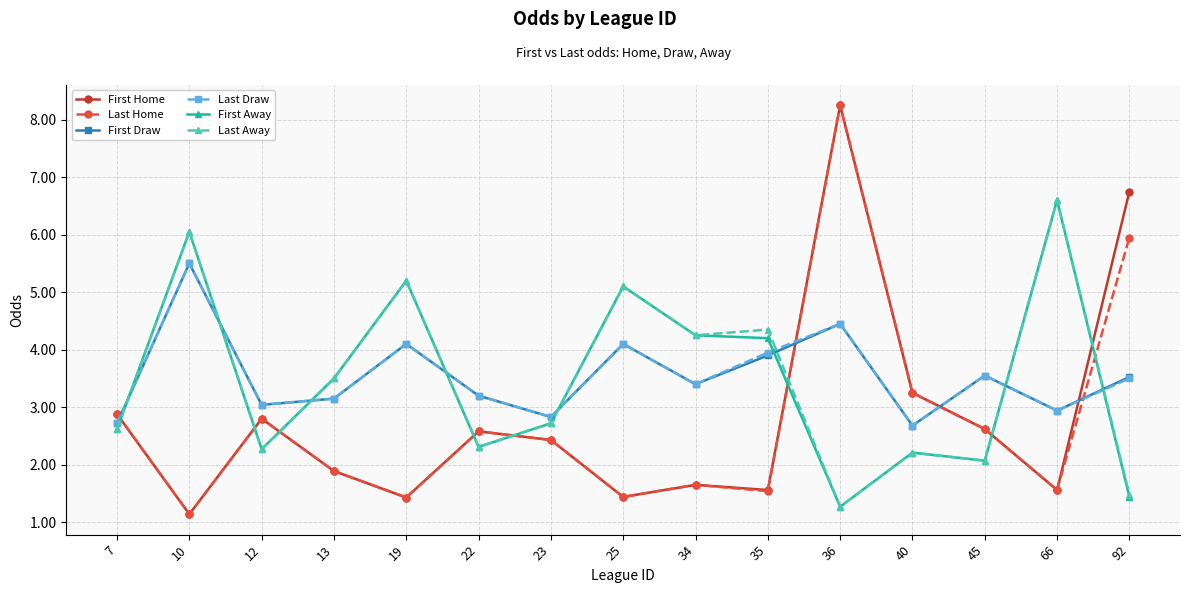

The First Home series shows 2.3 at 25. True or false?

False